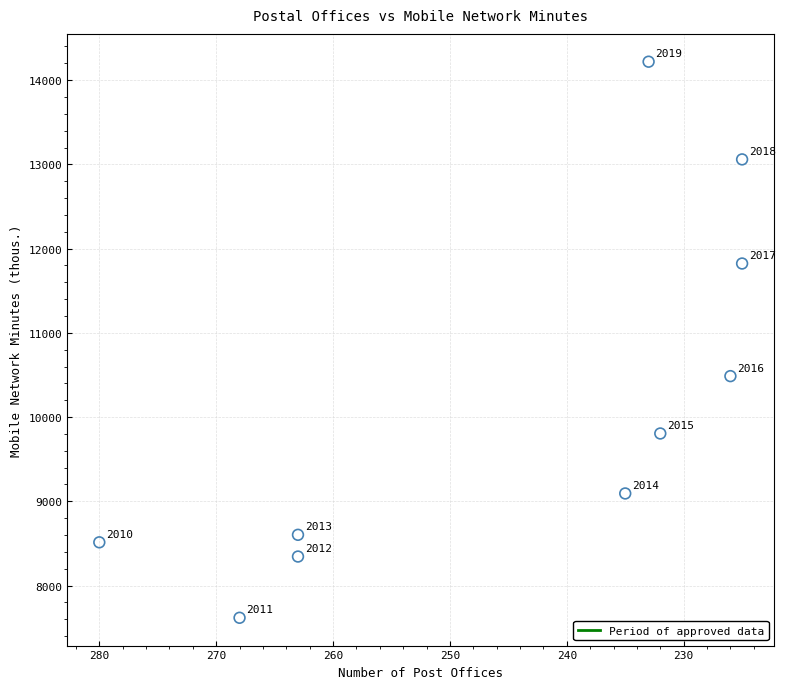

What is the range of X values (max minus min)?

55